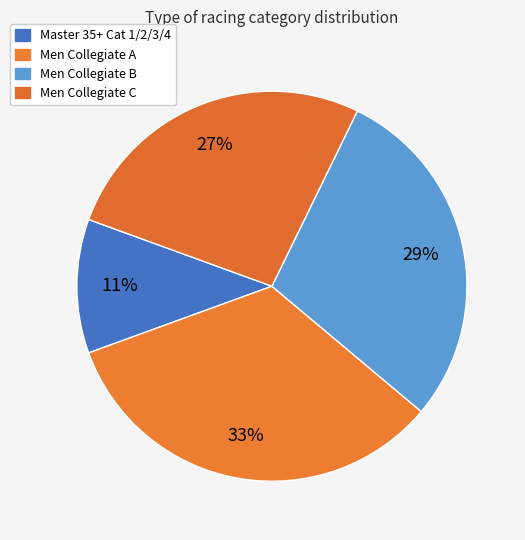

Is there a majority slice in this chart?

No